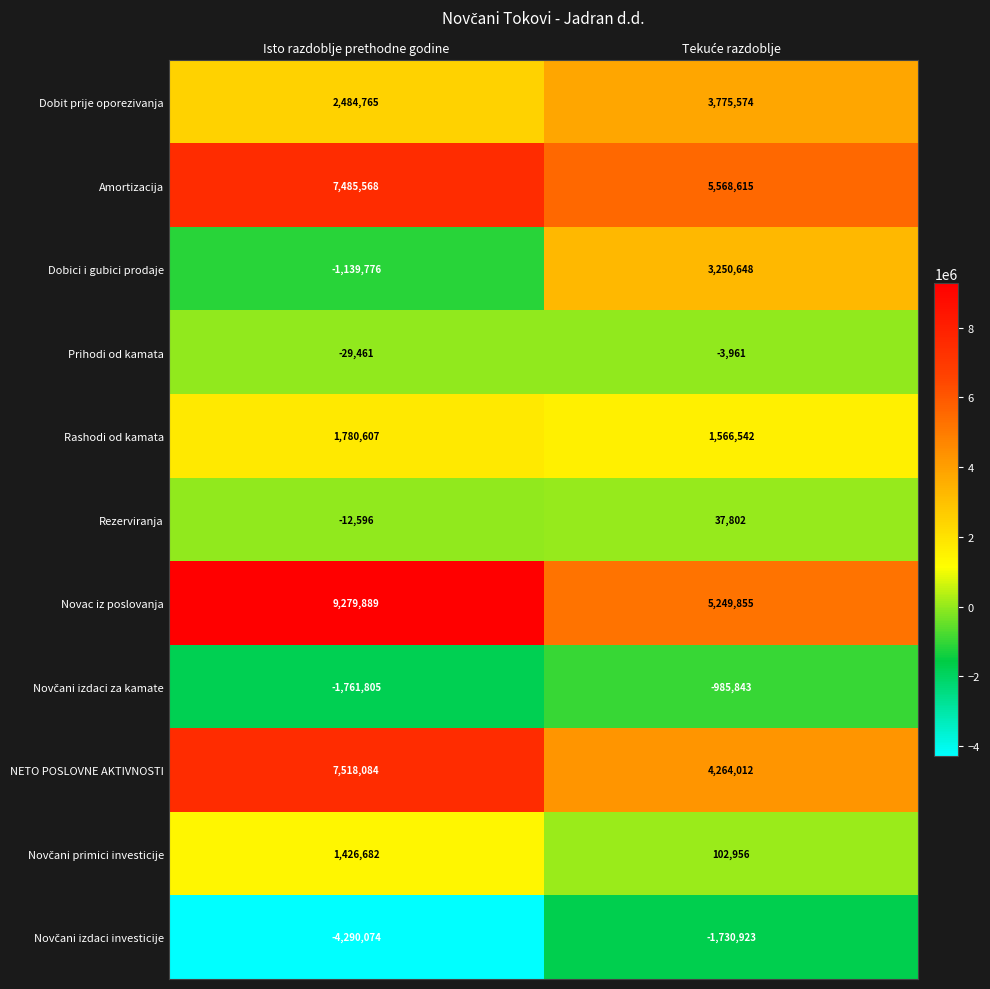

Is it true that Prihodi od kamata equals -29461 at Isto razdoblje prethodne godine?

True